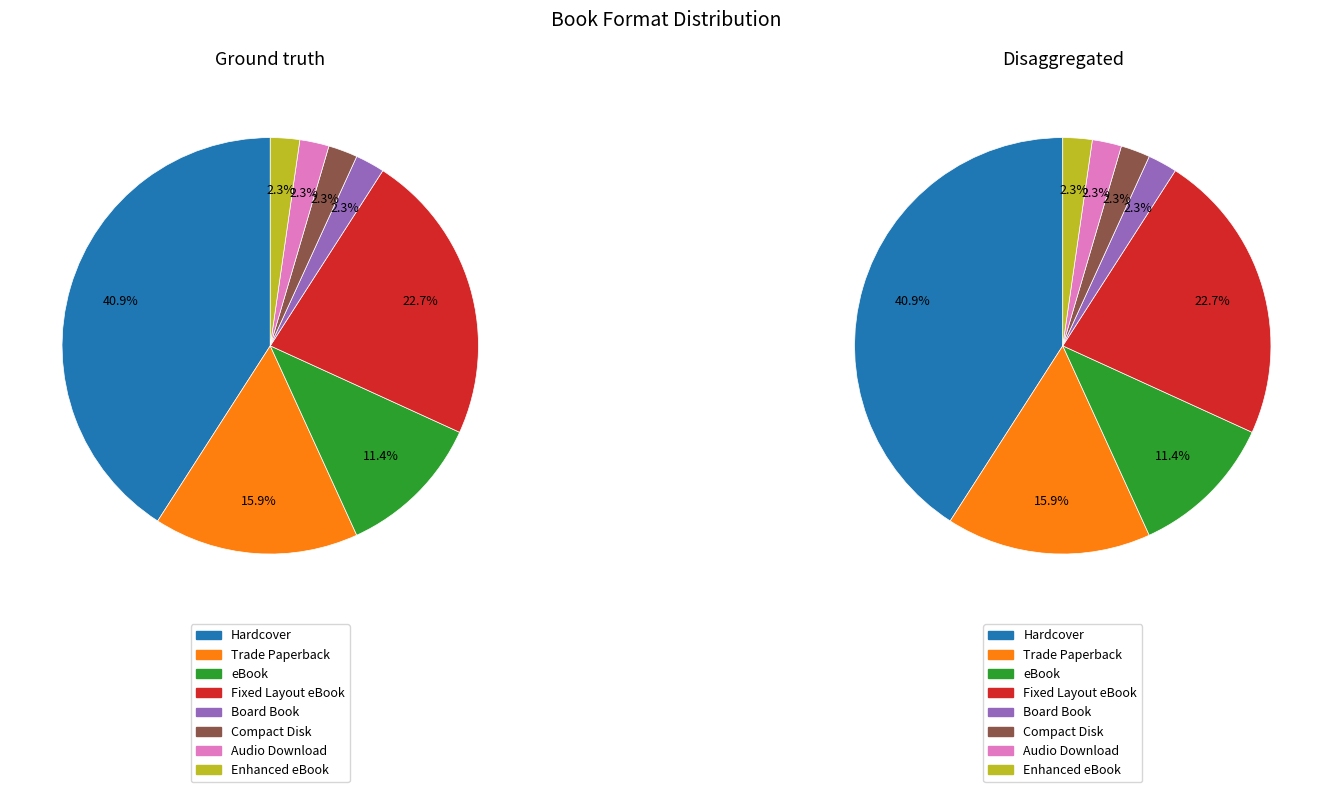

Which slice is the largest?

Hardcover